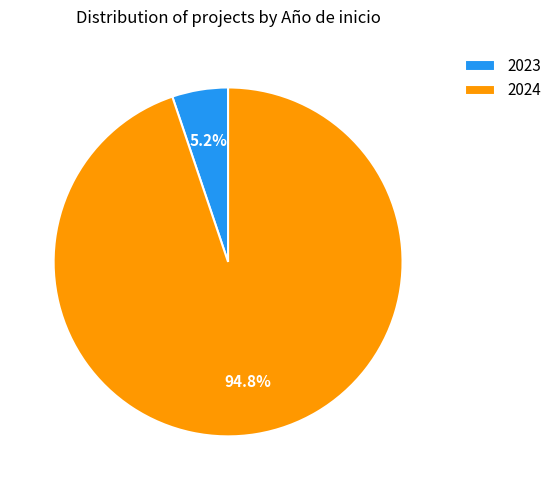

To the nearest percent, what is the average slice percentage?

50%